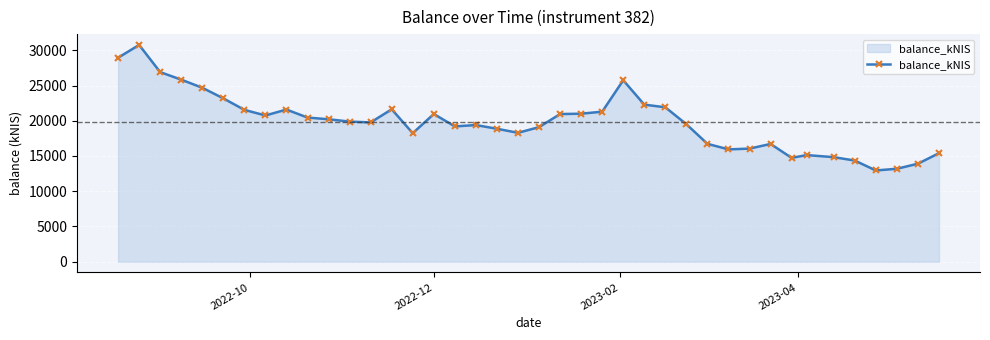

True or false: the data has more than 0 interior local peaks.

True